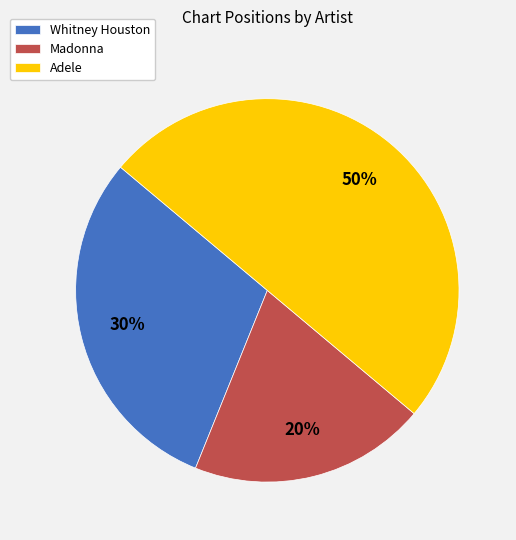

Approximately how many times larger is the value at Adele compared to Madonna?

2.5